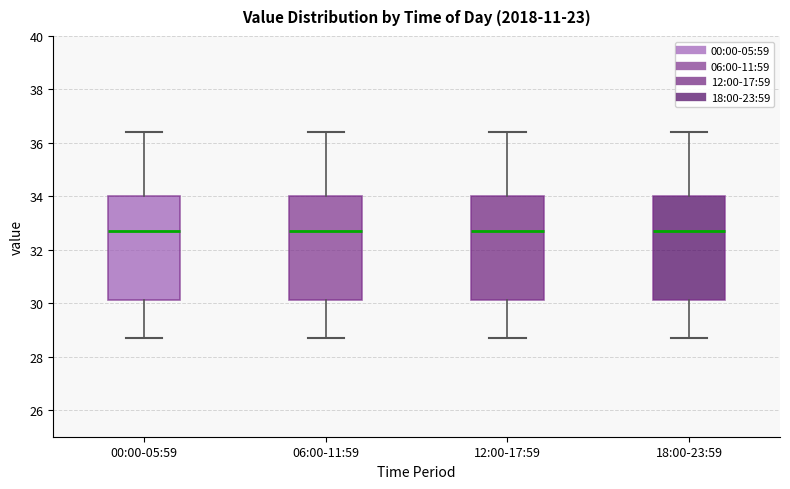

Where is the lower edge of the box for 12:00-17:59 on the y-axis? The values are not printed on the chart, so give them approximately, as read against the axis.

30.2